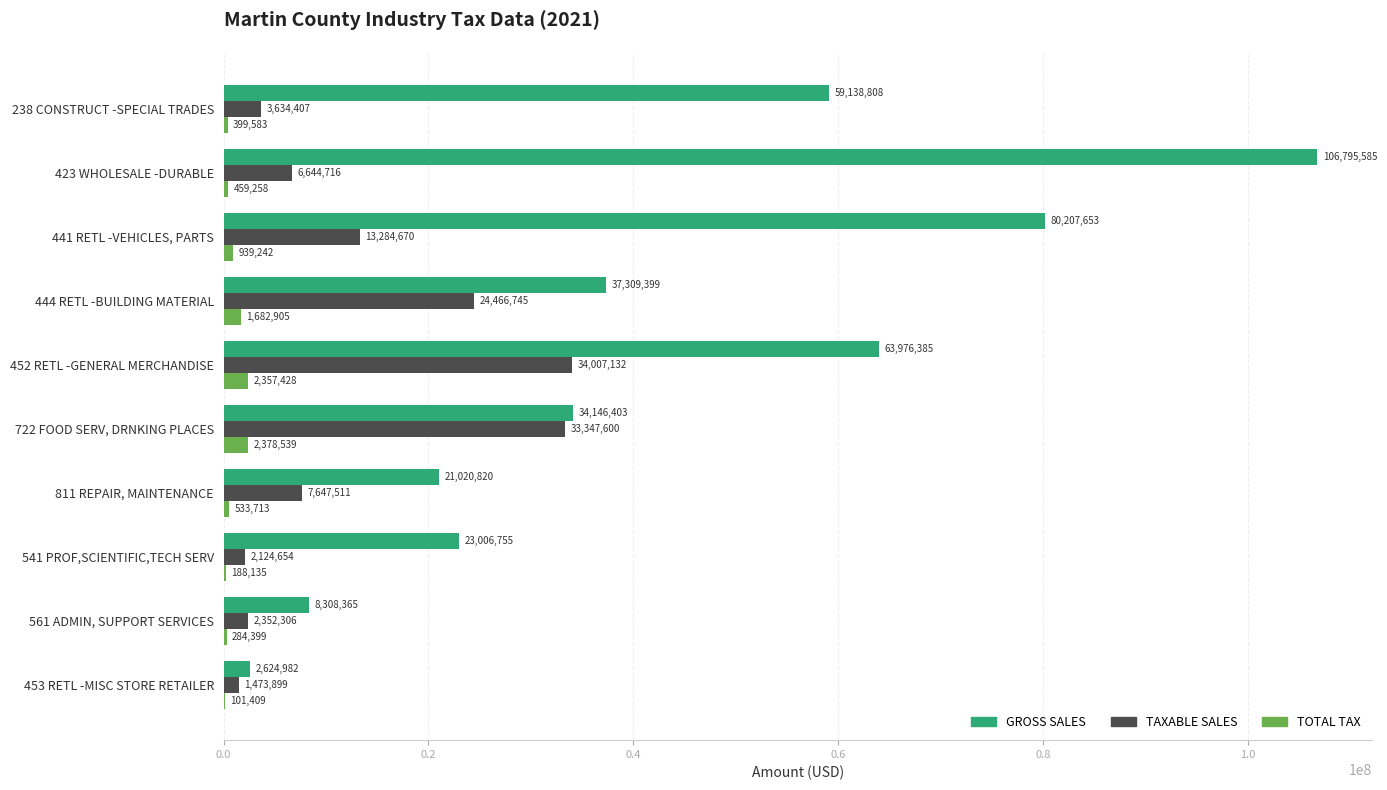

What is the maximum value shown in the chart?

106795585